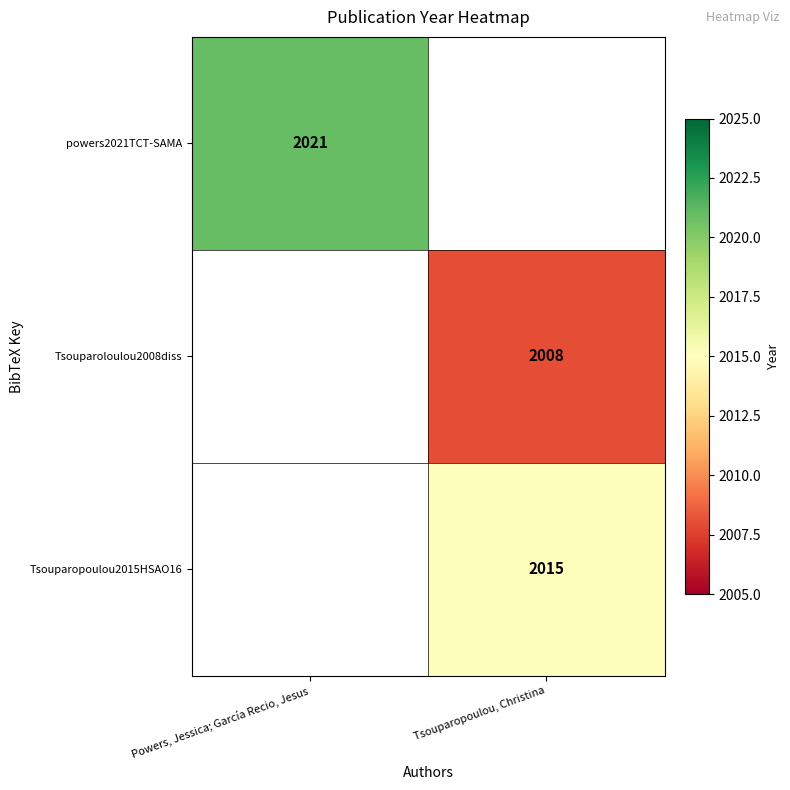

The value of Tsouparopoulou2015HSAO16 at Tsouparopoulou, Christina is 3470. True or false?

False